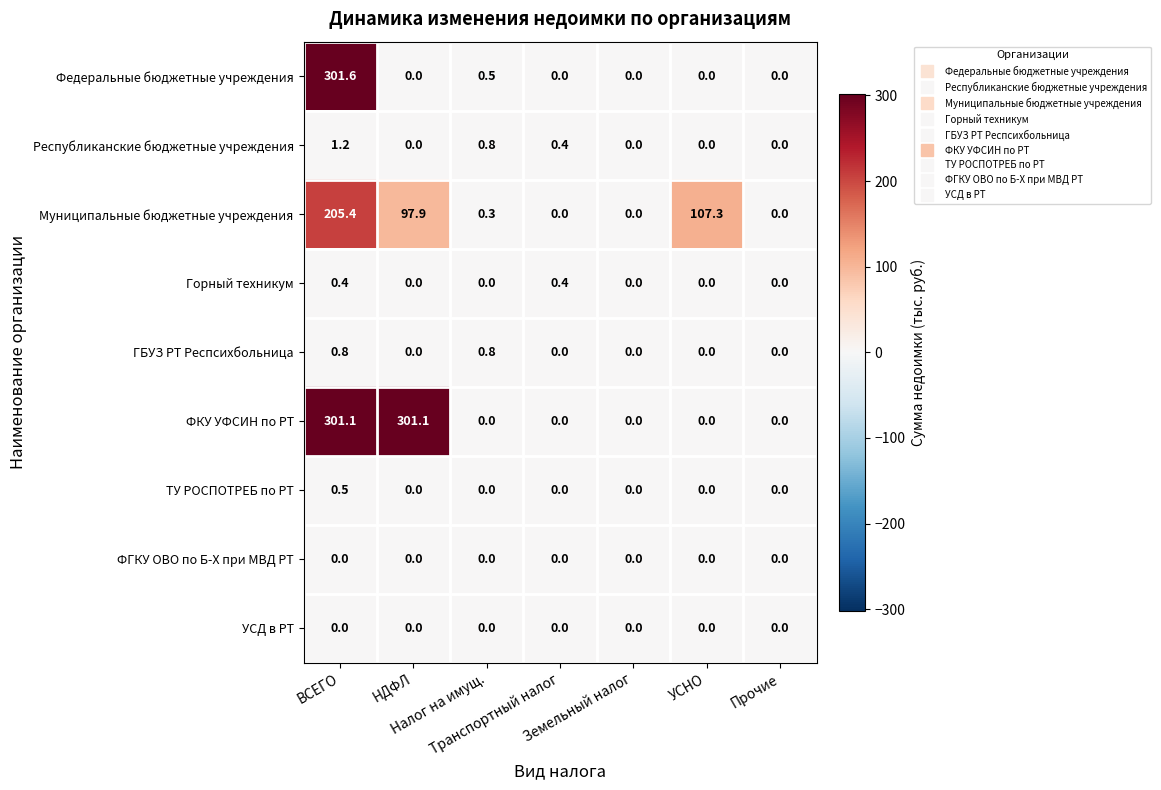

How many Республиканские бюджетные учреждения values are between 0 and 1?

6